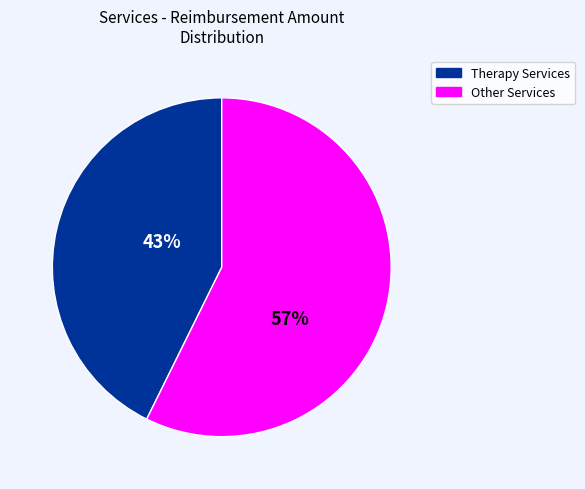

Is there any slice that represents more than half of the pie?

Yes